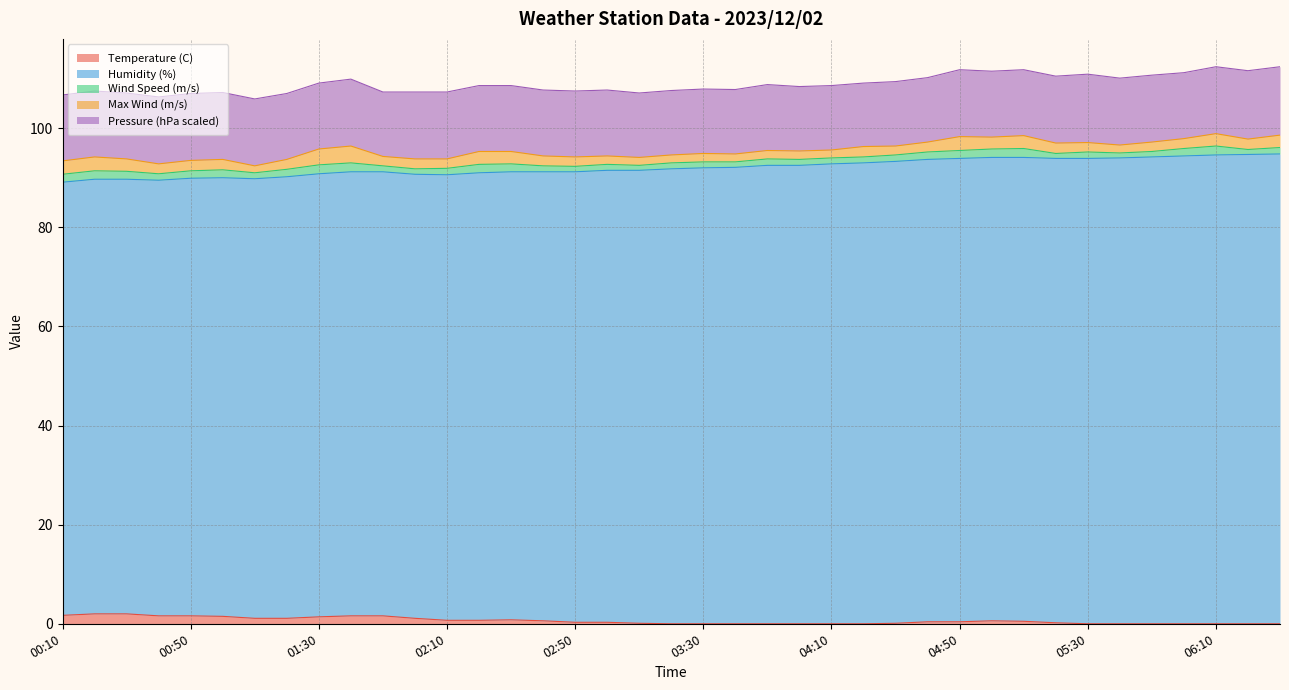

List the series in order of their peak value, lowest first.

Wind Speed (m/s), Temperature (C), Max Wind (m/s), Pressure (hPa scaled), Humidity (%)